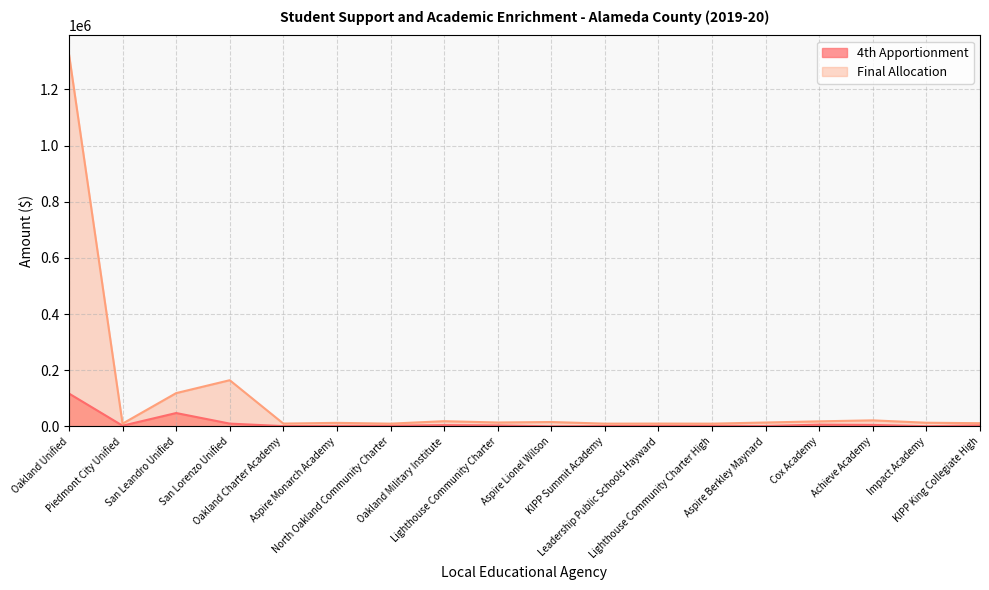

What is the label of the 18th point from the left?

KIPP King Collegiate High